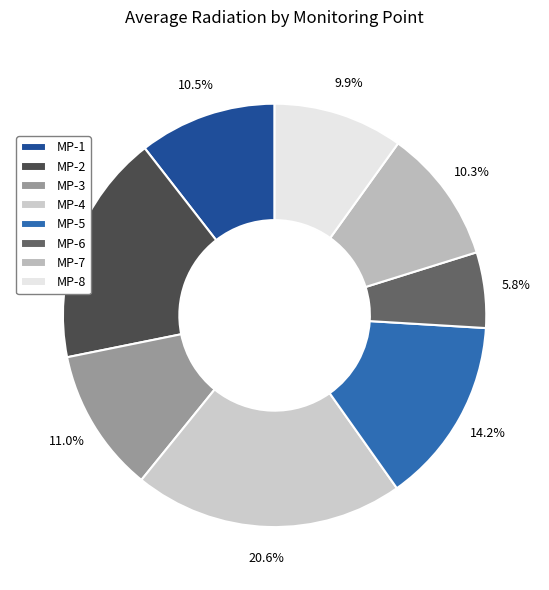

Is it true that MP-7 is 10% of the pie?

True